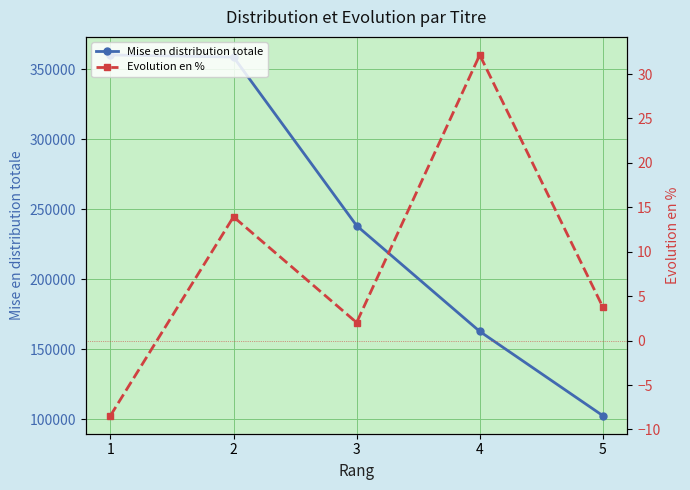

True or false: Evolution en % and Mise en distribution totale intersect in this chart.

False